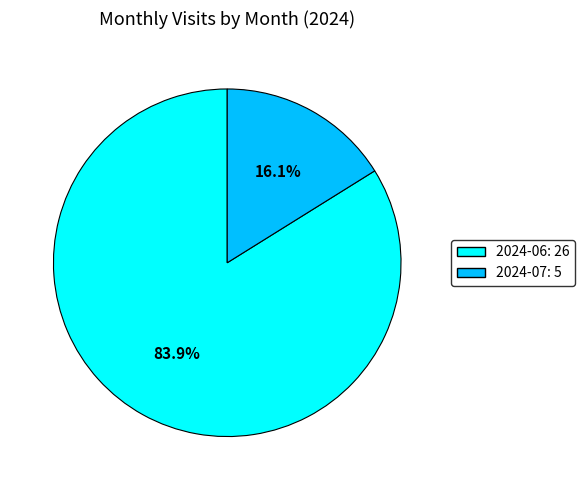

Is there any slice that represents more than half of the pie?

Yes